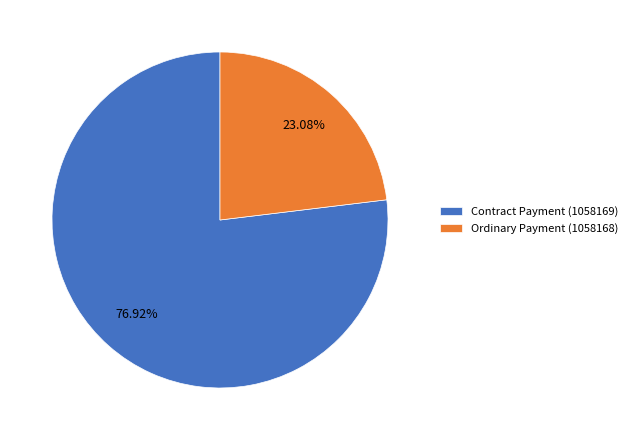

Rank the categories by value from lowest to highest.

Ordinary Payment (1058168), Contract Payment (1058169)